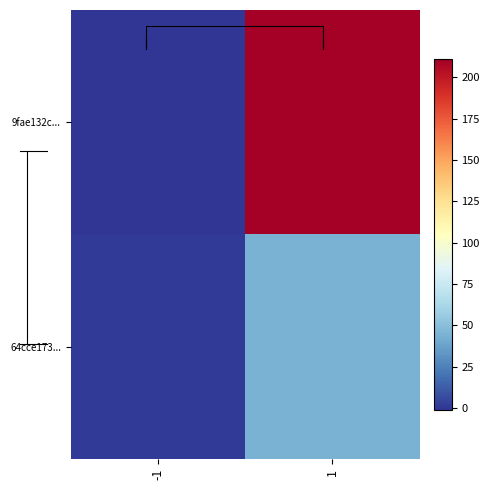

At how many categories does at least one series exceed 93?

1